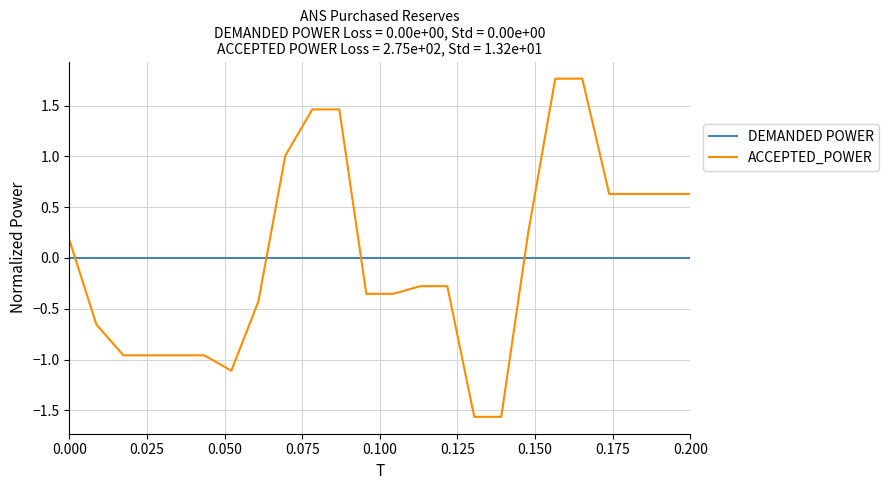

What is the maximum value shown in the chart?

1.8